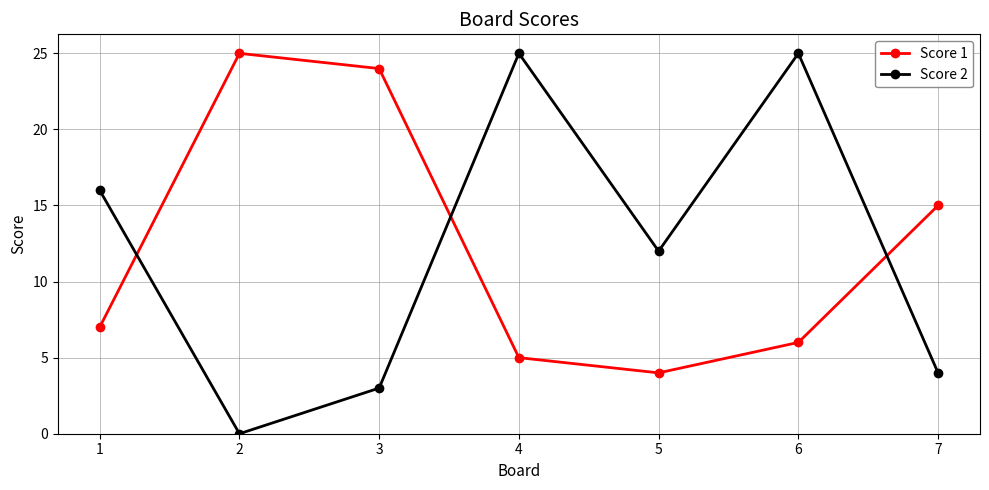

Reading left to right, what are all the values shown in this chart?

Score 1: 1=7	2=25	3=24	4=5	5=4	6=6	7=15
Score 2: 1=16	2=0	3=3	4=25	5=12	6=25	7=4